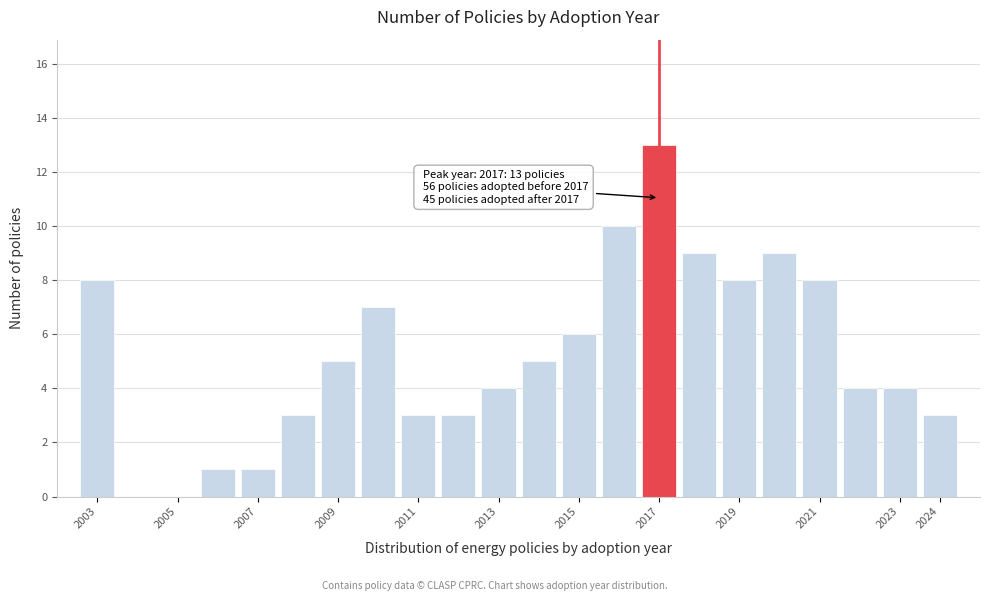

Over which range of the x-axis is the bar tallest?

2016.5 to 2017.5